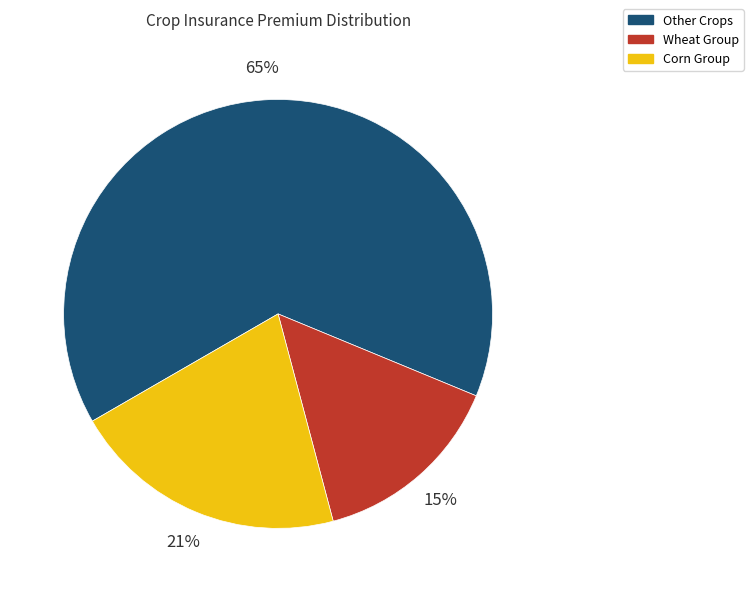

Which category has the smallest portion of the pie?

Wheat Group